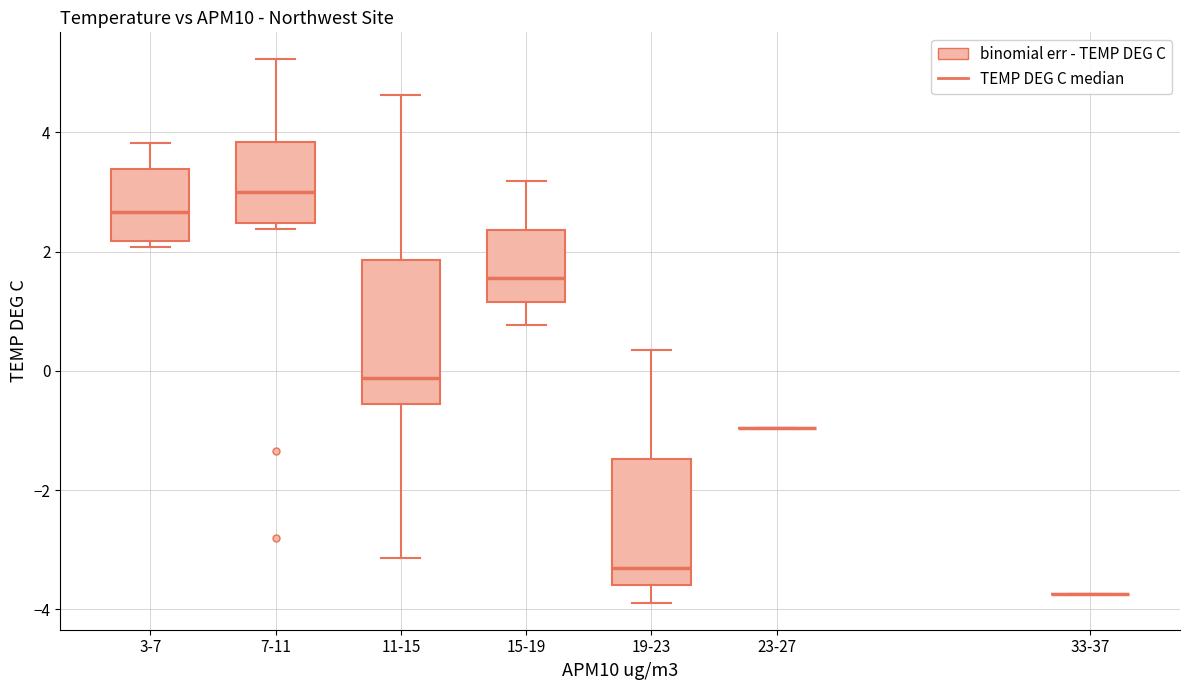

Reading left to right, transcribe this box plot: for each box, give where its median line is, the range the box spans, and where its two whiskers end, as read against the y-axis. The values are not printed on the chart, so give them approximately, as read against the axis.

3-7: median 2.6, box 2.2 to 3.4, whiskers 2.0 to 3.8
7-11: median 3.0, box 2.4 to 3.8, whiskers 2.4 (just below the box's lower edge) to 5.2
11-15: median -0.2, box -0.6 to 1.8, whiskers -3.2 to 4.6
15-19: median 1.6, box 1.2 to 2.4, whiskers 0.8 to 3.2
19-23: median -3.4, box -3.6 to -1.4, whiskers -3.8 to 0.4
23-27: box collapsed to a line at -1.0, whiskers -1.0 to -1.0
33-37: box collapsed to a line at -3.8, whiskers -3.8 to -3.8